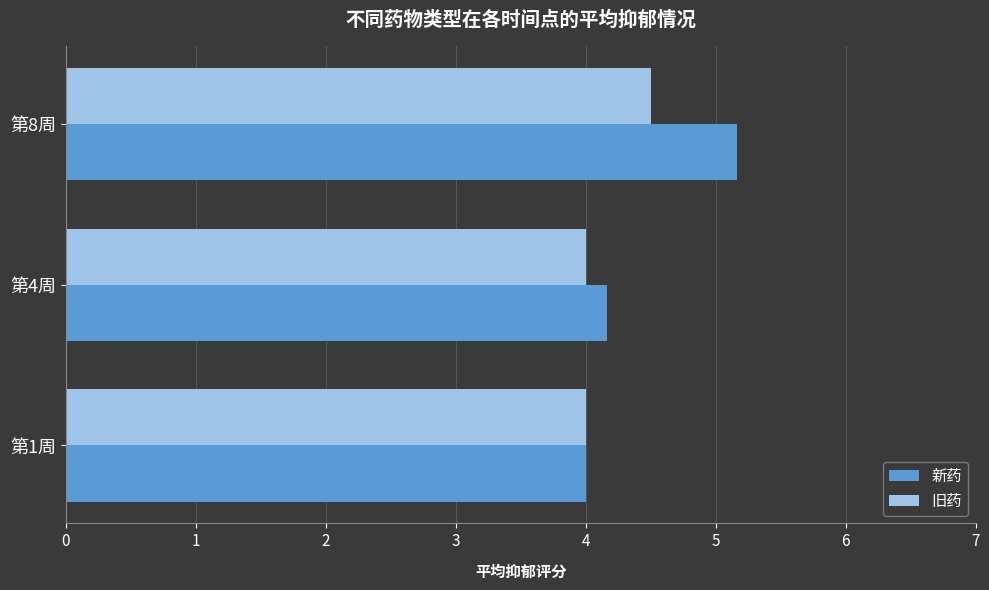

Rank the series by their maximum value, from highest to lowest.

新药, 旧药